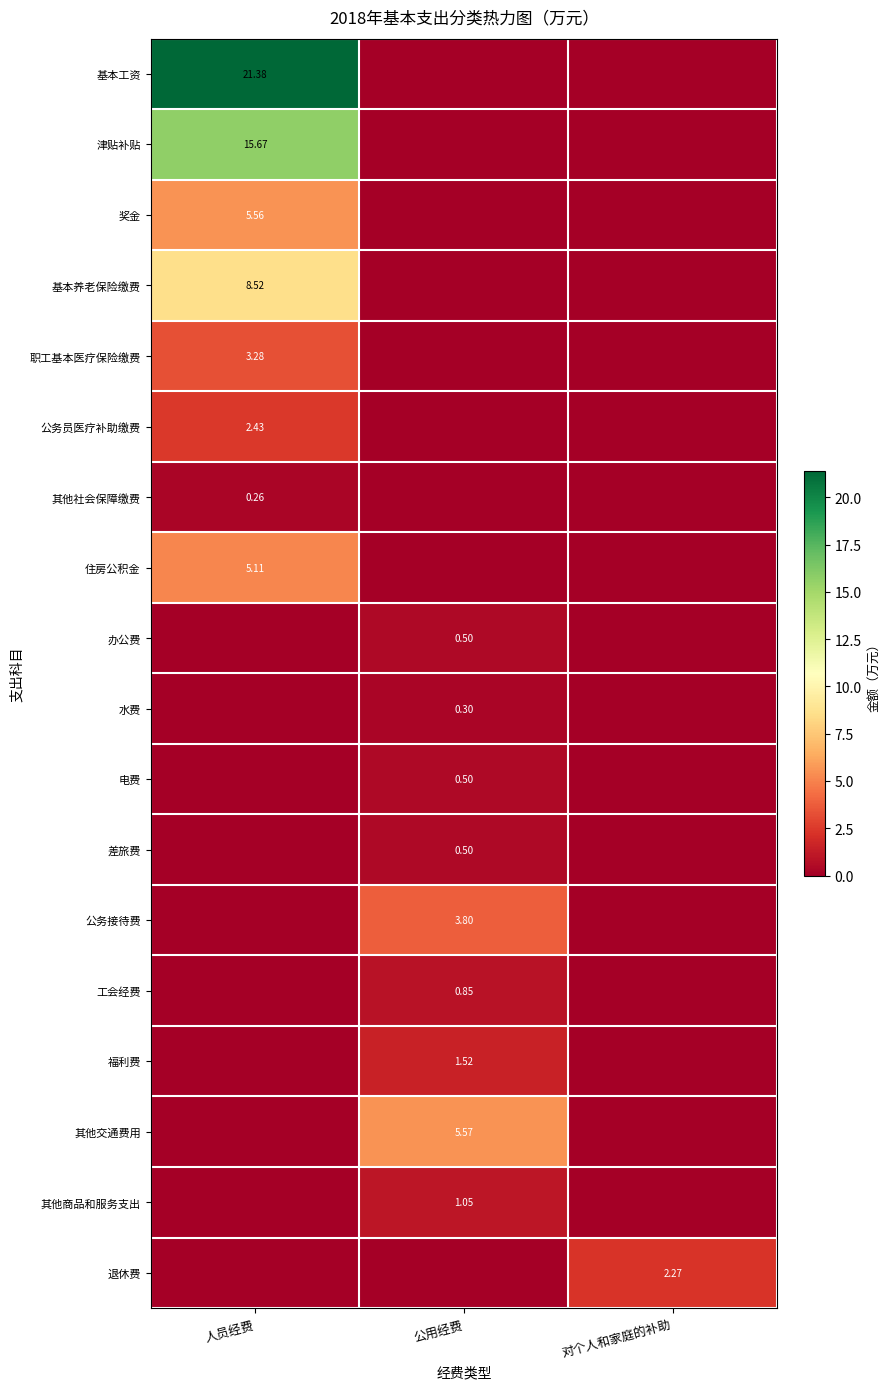

What is the maximum value shown in the chart?

21.4